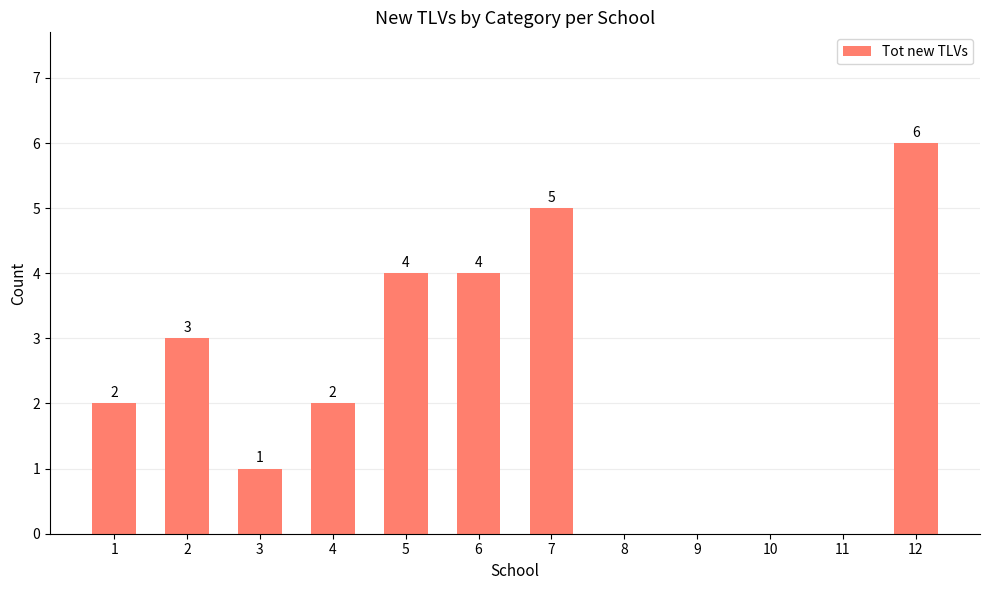

What is the sum of the values at 4 and 1?

4